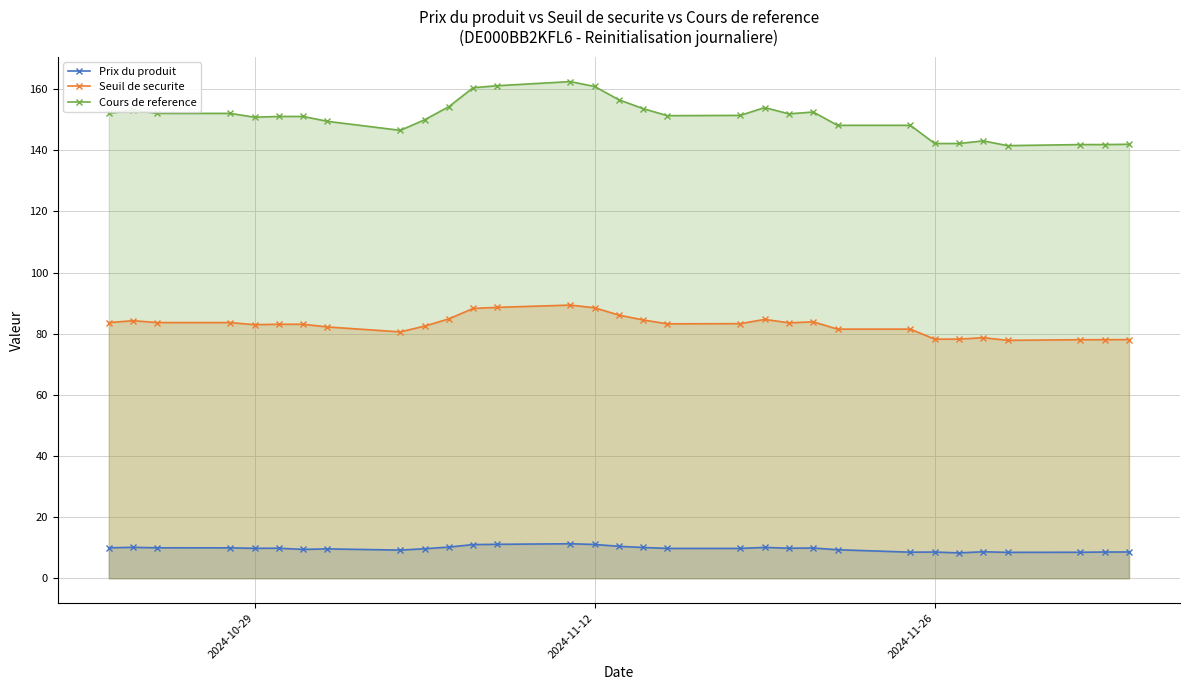

Which series has the largest range (max minus min)?

Cours de reference